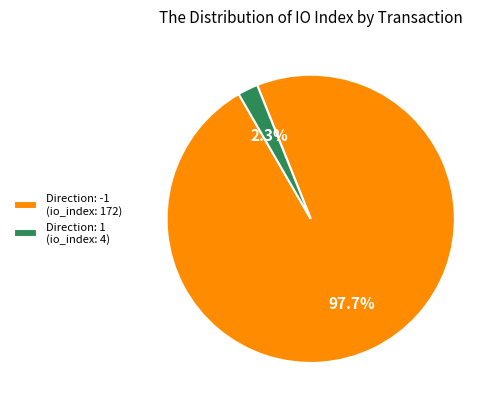

Combined, what portion of the pie is Direction: 1 (io_index: 4) and Direction: -1 (io_index: 172)?

100.0%